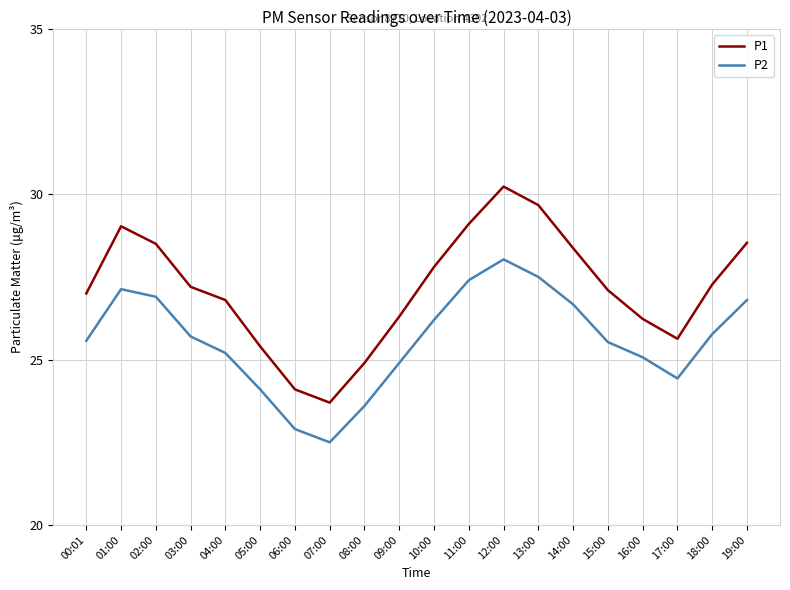

How many lines are shown in the chart?

2